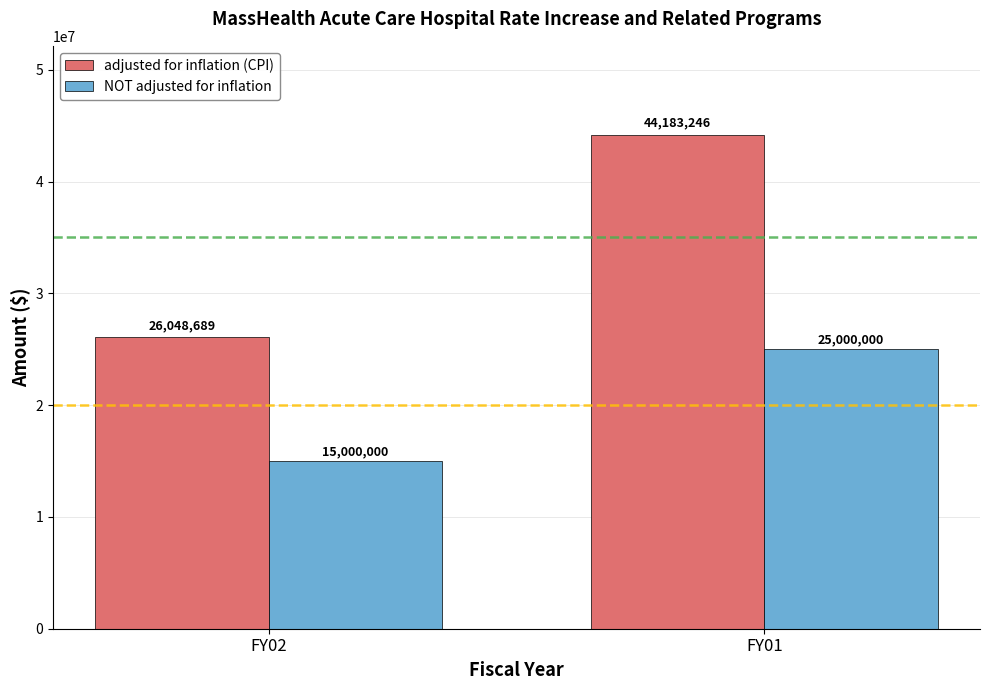

What is the difference between the highest and lowest values at FY02?

11048689